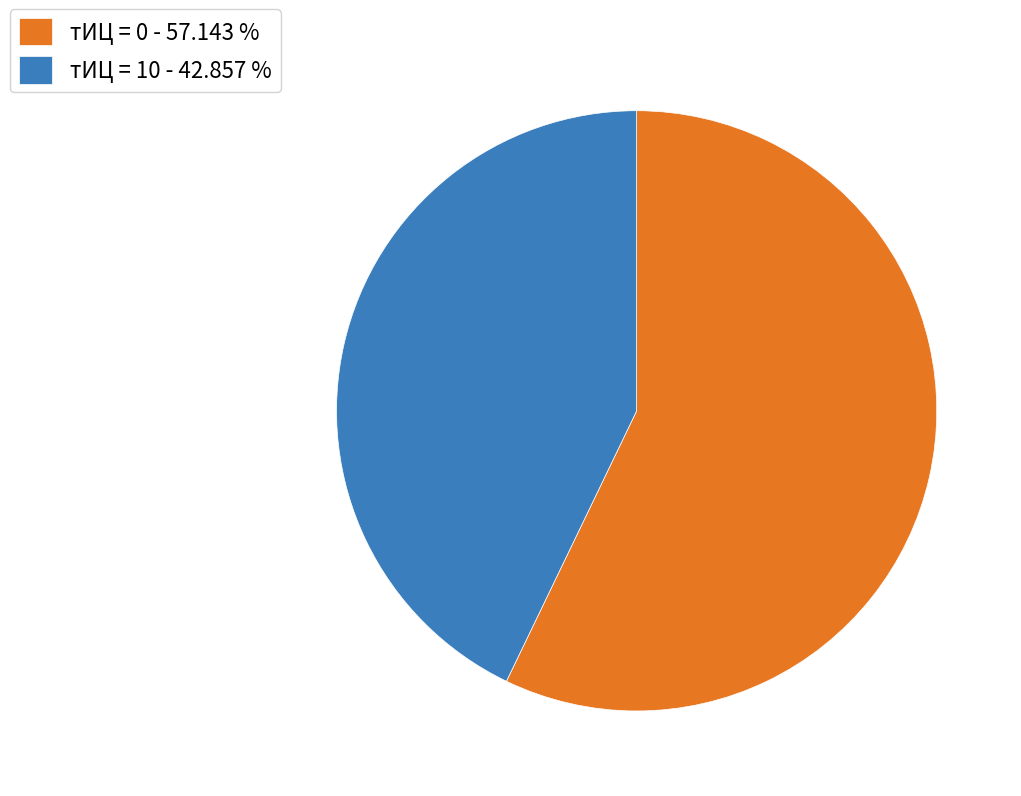

Combined, do тИЦ = 10 - 42.857 % and тИЦ = 0 - 57.143 % account for over 50%?

Yes